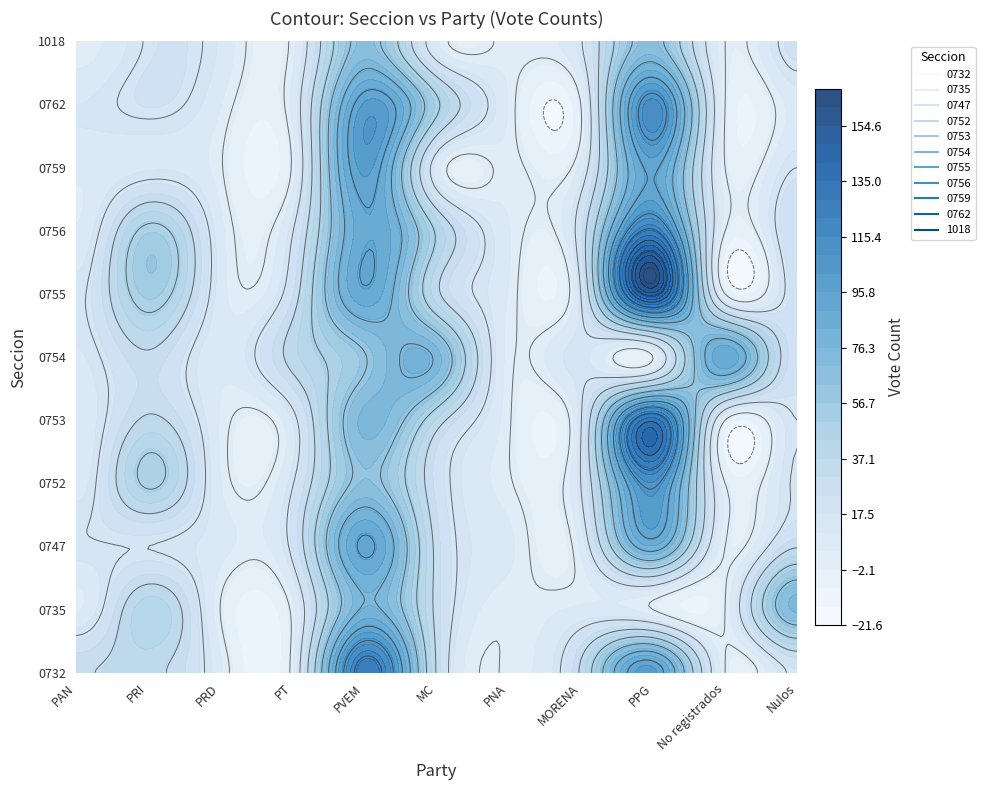

What is the sum of all 1018 values?

201